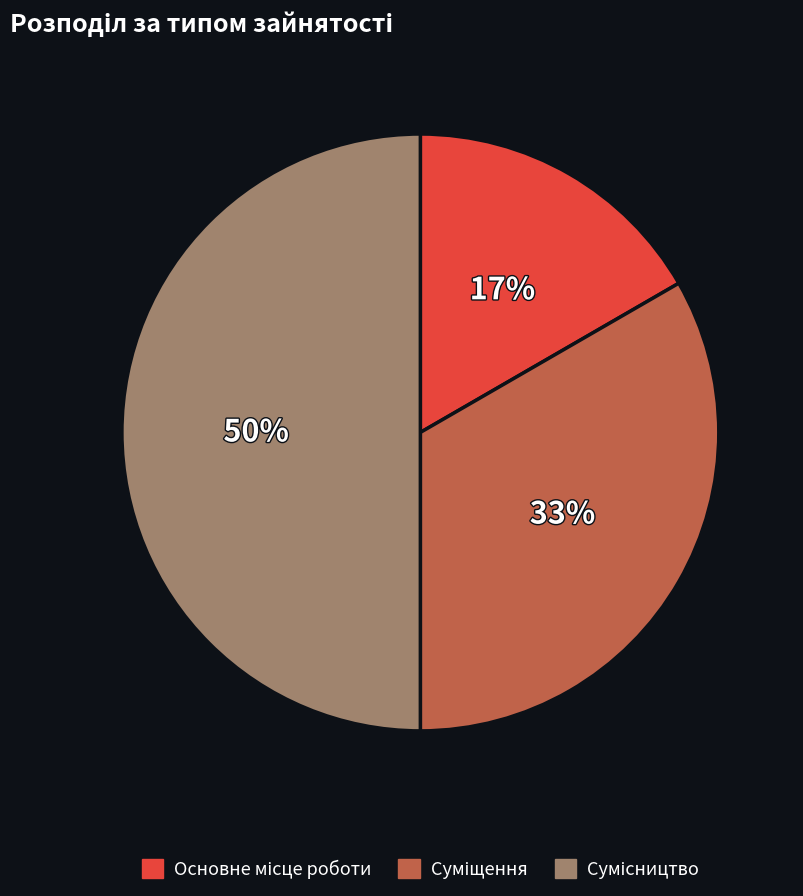

To the nearest percent, what is the difference between the largest and smallest slice percentages?

33%